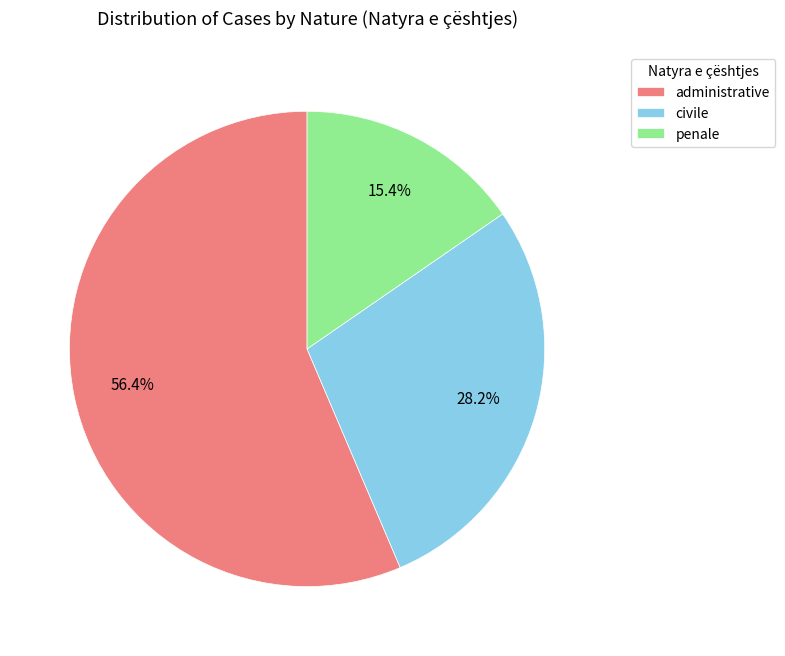

Rank the categories by value from lowest to highest.

penale, civile, administrative